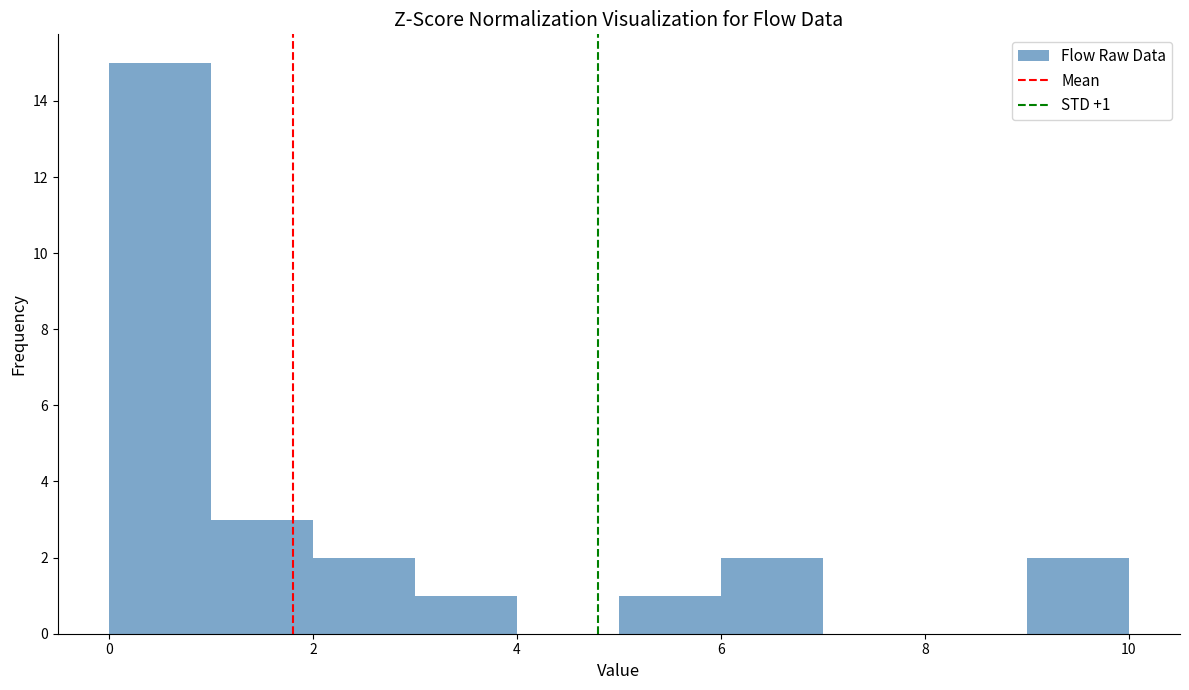

Over which range of the x-axis is the bar tallest?

0 to 1